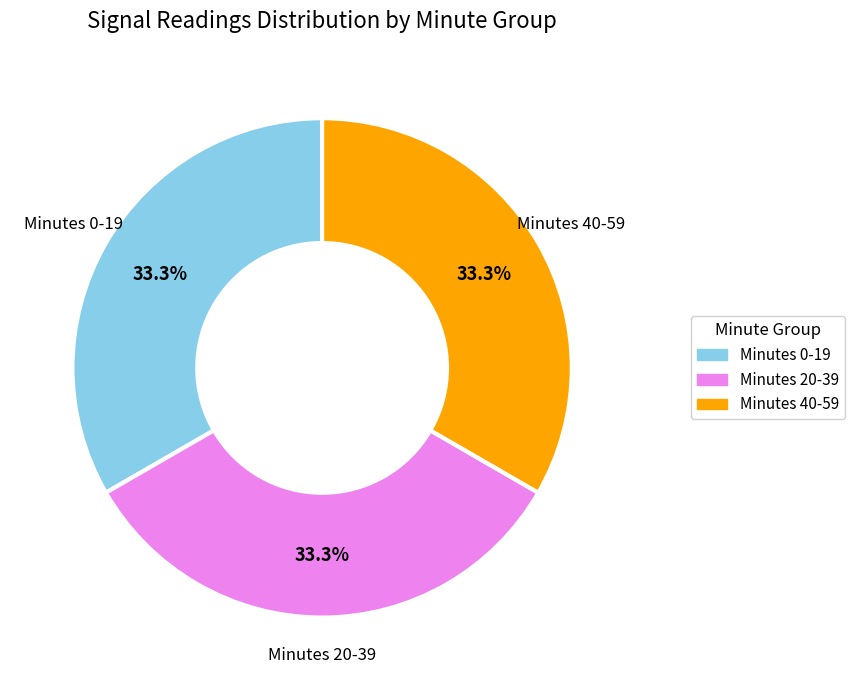

Is there any slice that represents more than half of the pie?

No